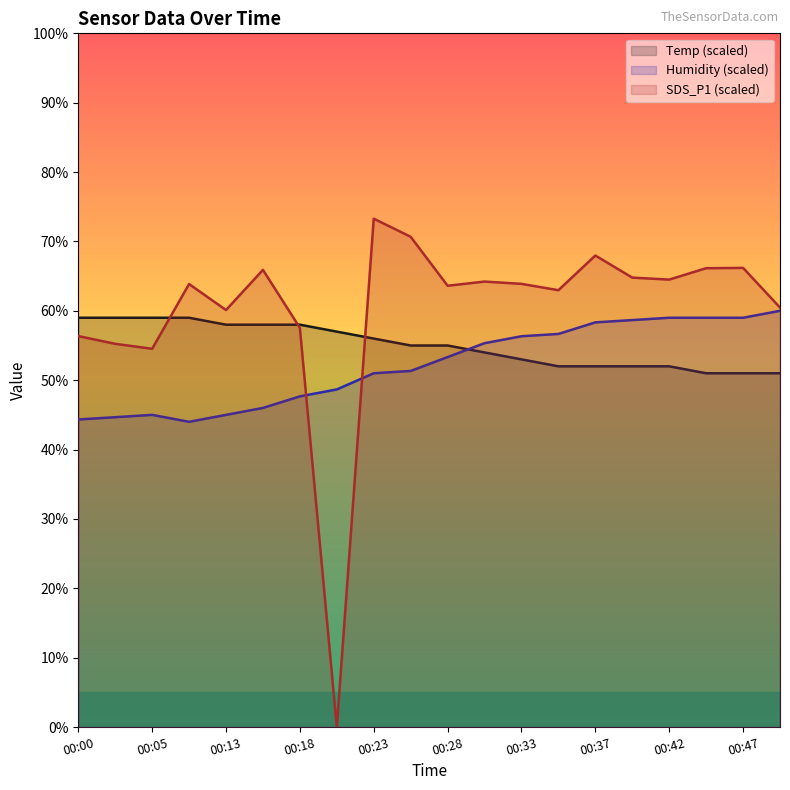

Is it true that Humidity equals 85.9 at 00:30?

False